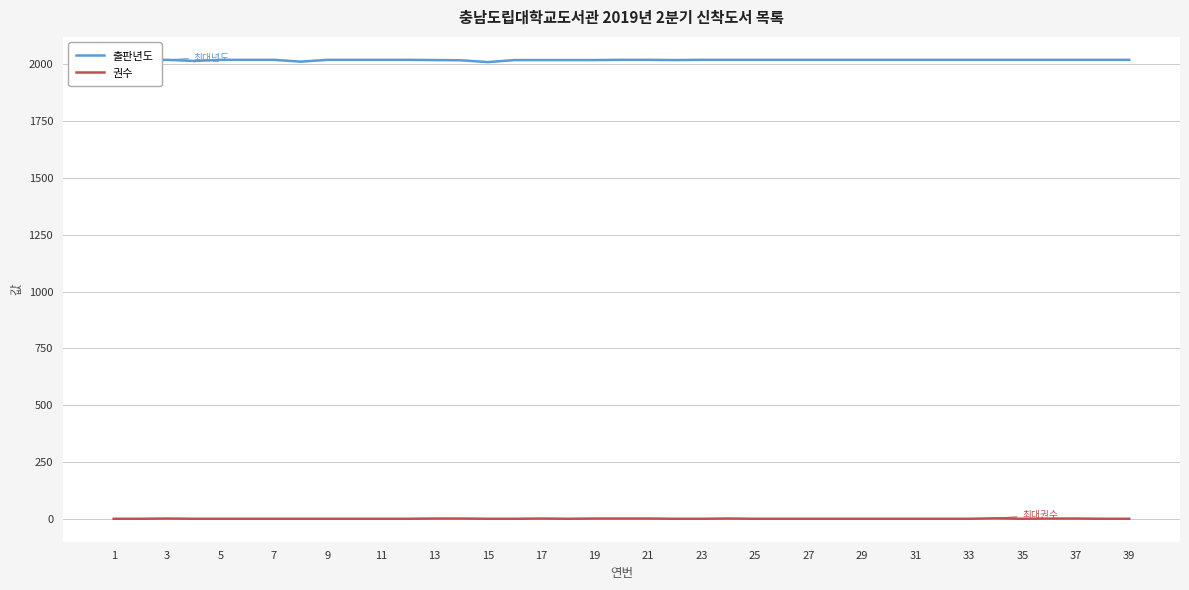

What is the greatest value displayed?

2019